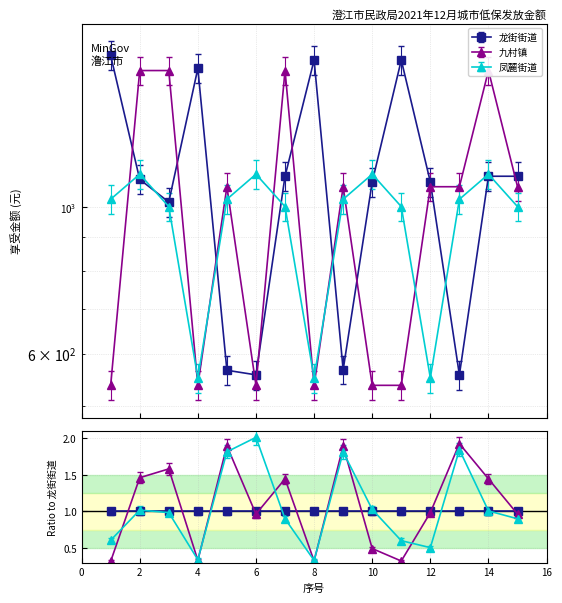

At which category does 龙街街道 reach its first local peak?

4